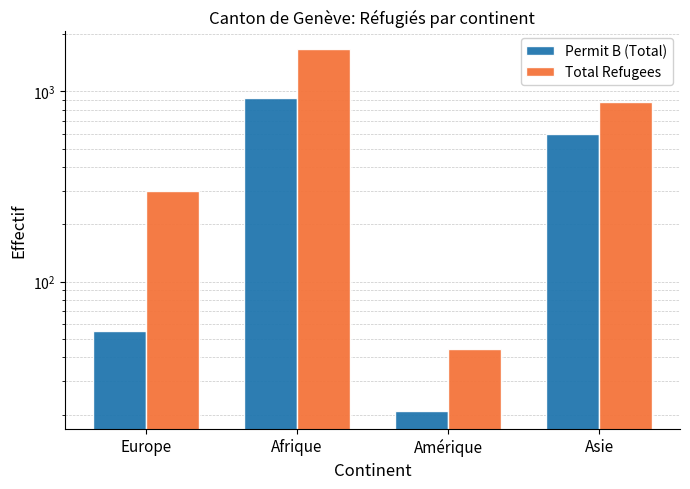

How many categories are shown in the chart?

4